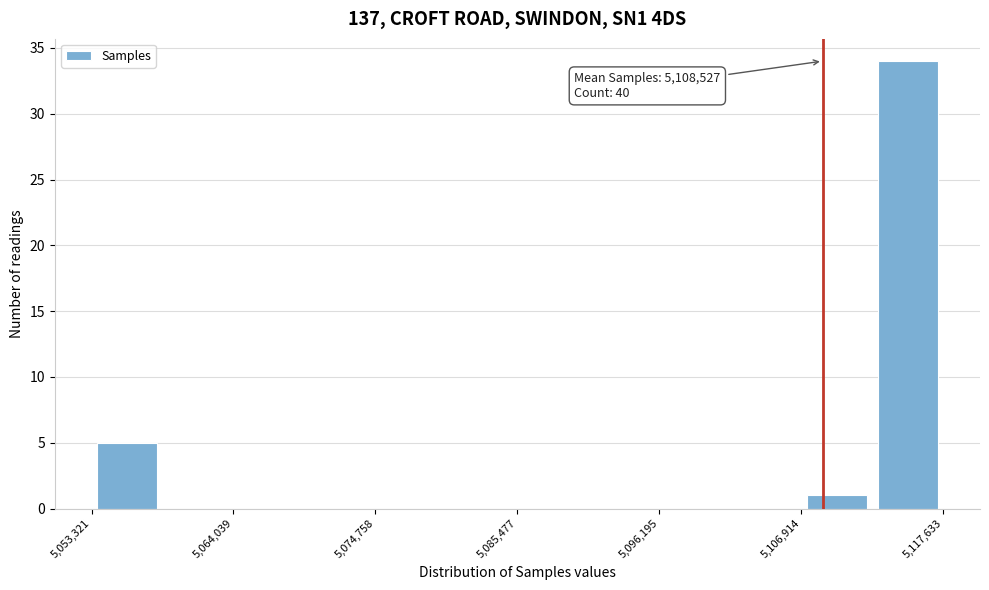

Around what value on the x-axis is the tallest bar? Give the approximate position of its centre, as read against the axis.

5114000